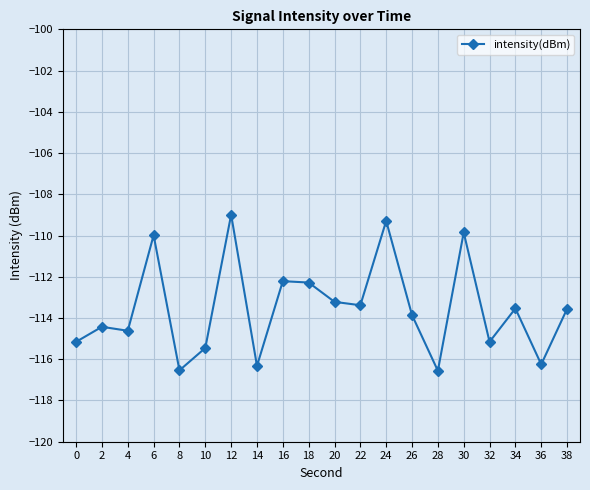

True or false: the data shows -53.3 at 34.

False